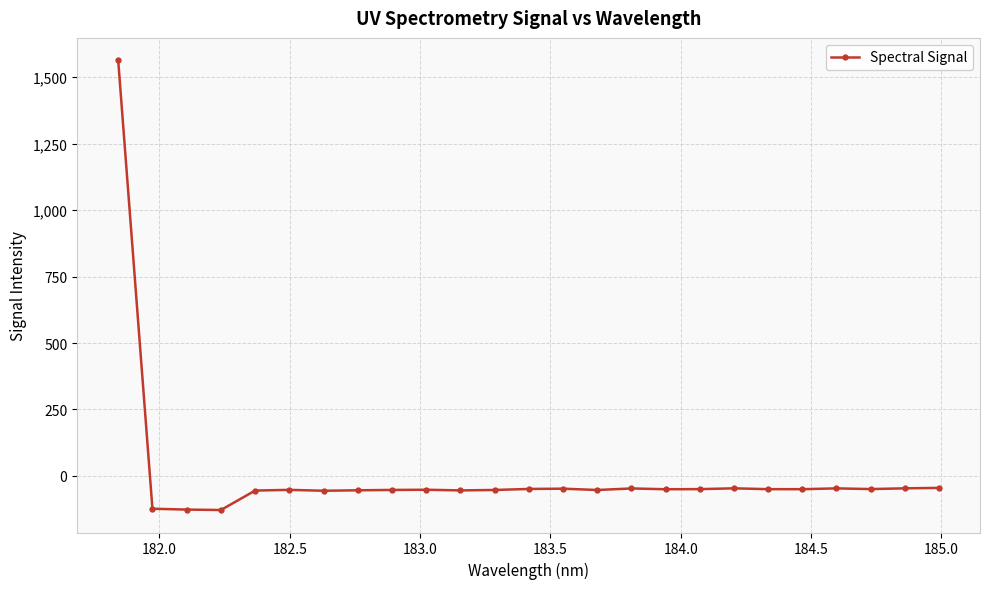

True or false: there are more than 2 points higher than both neighbors.

True